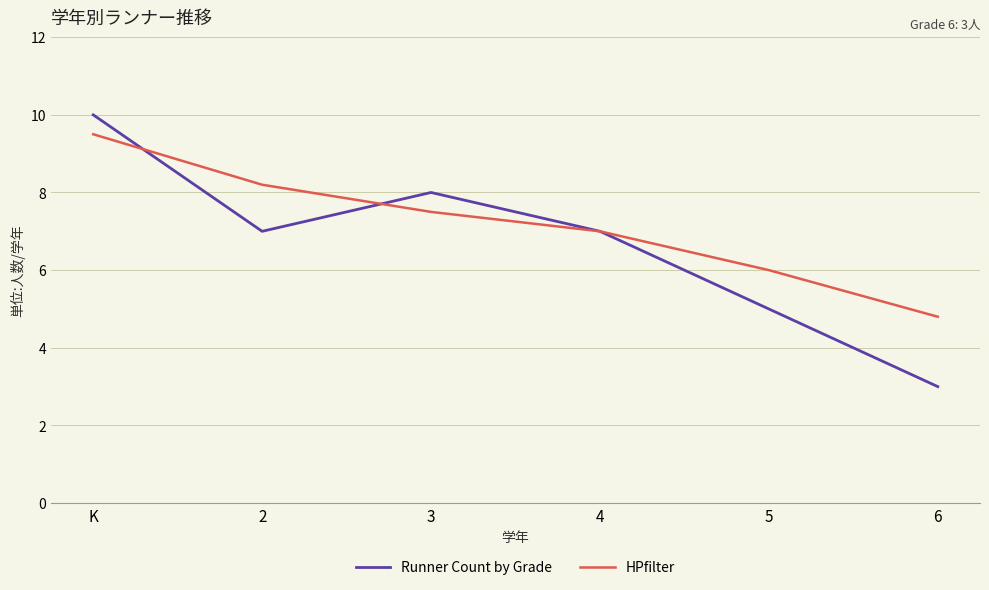

Rank the series at 6 from lowest to highest value.

Runner Count by Grade, HPfilter